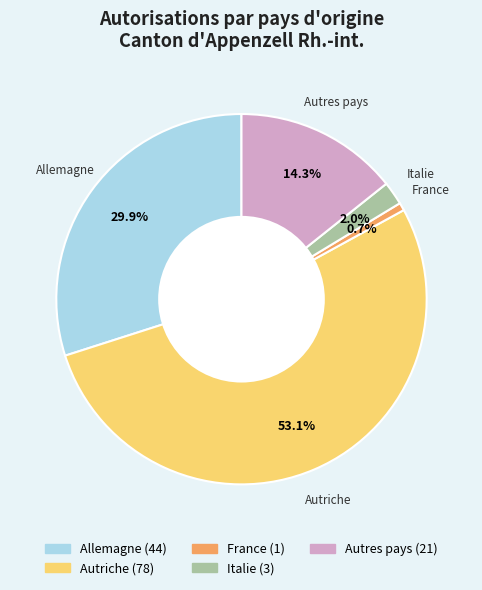

Does Italie account for over 50% of the chart?

No